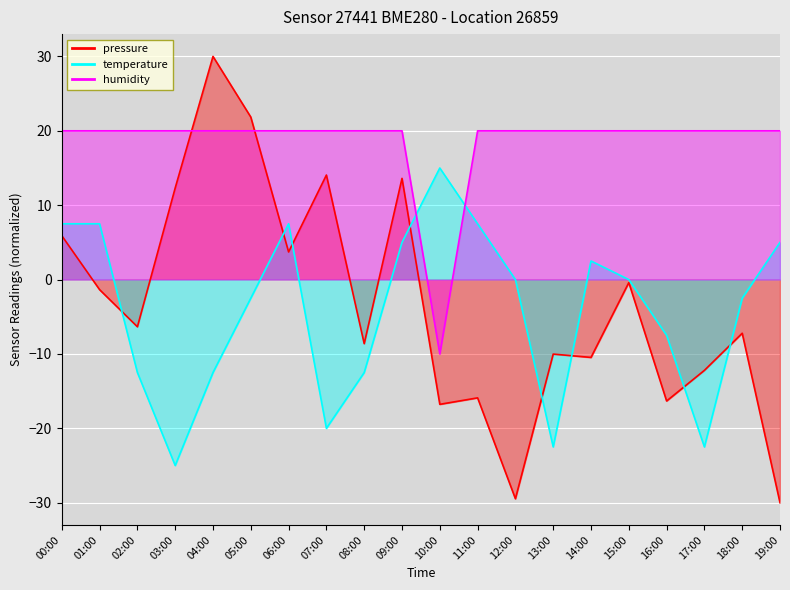

At which category is the sum across all series the highest?

05:00